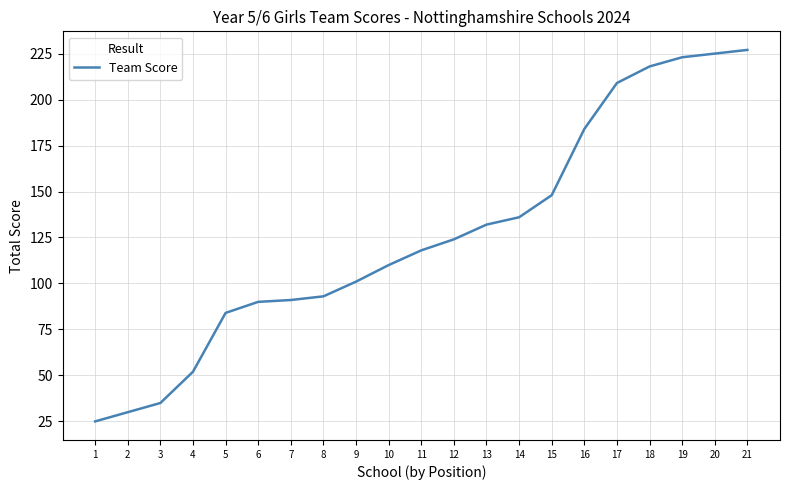

Approximately how many times larger is the value at 20 compared to 11?

1.9